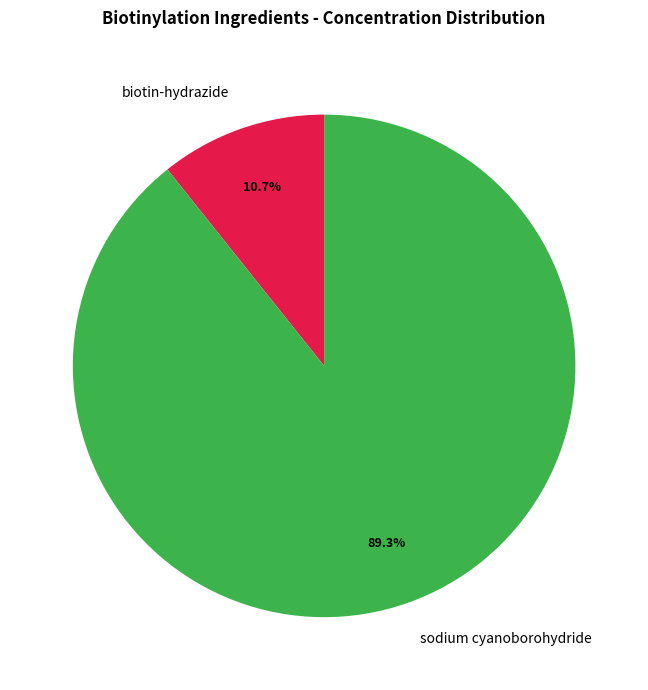

How many segments does this pie chart have?

2